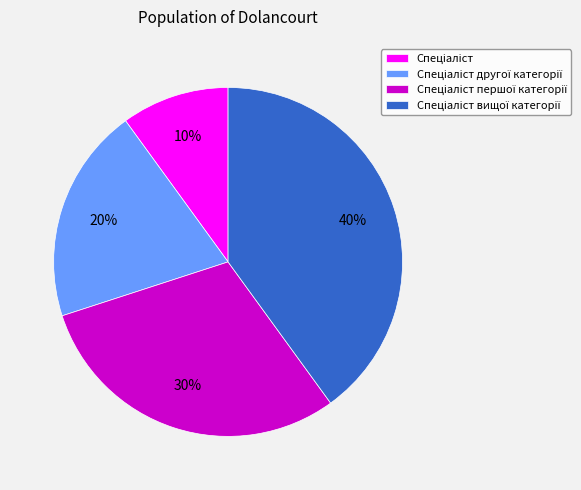

Does any single category account for the majority?

No